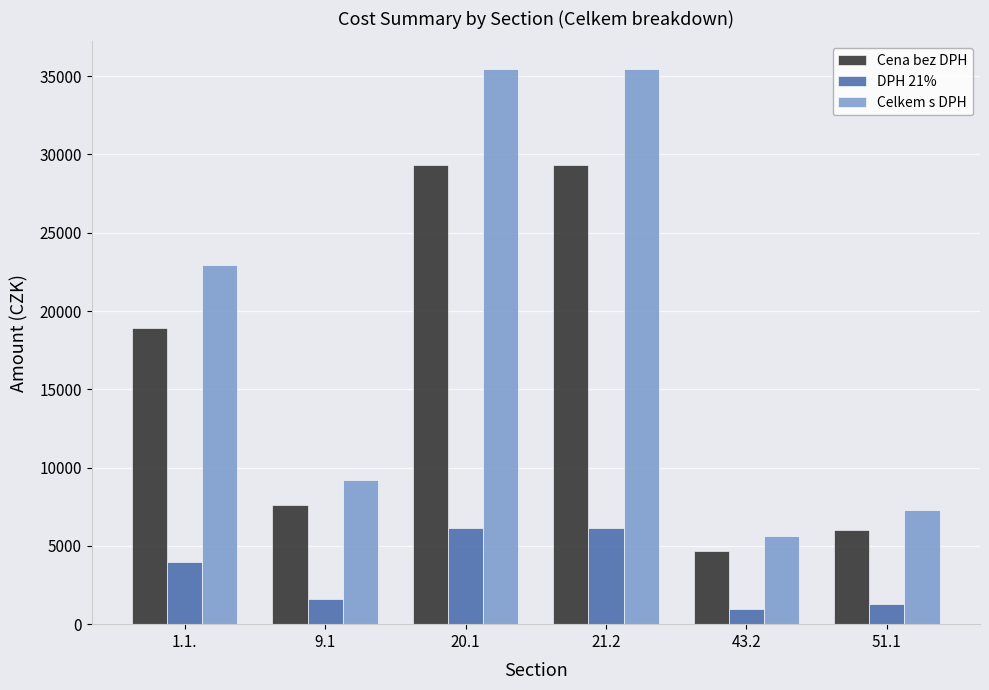

What is the value of the Cena bez DPH bar at the 3rd from the left?

29300.0